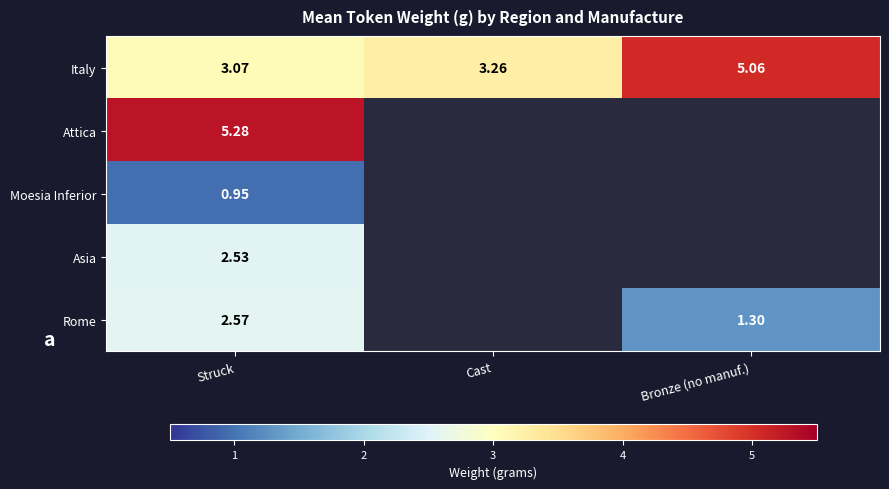

Rank the series at Struck from lowest to highest value.

Moesia Inferior, Asia, Rome, Italy, Attica